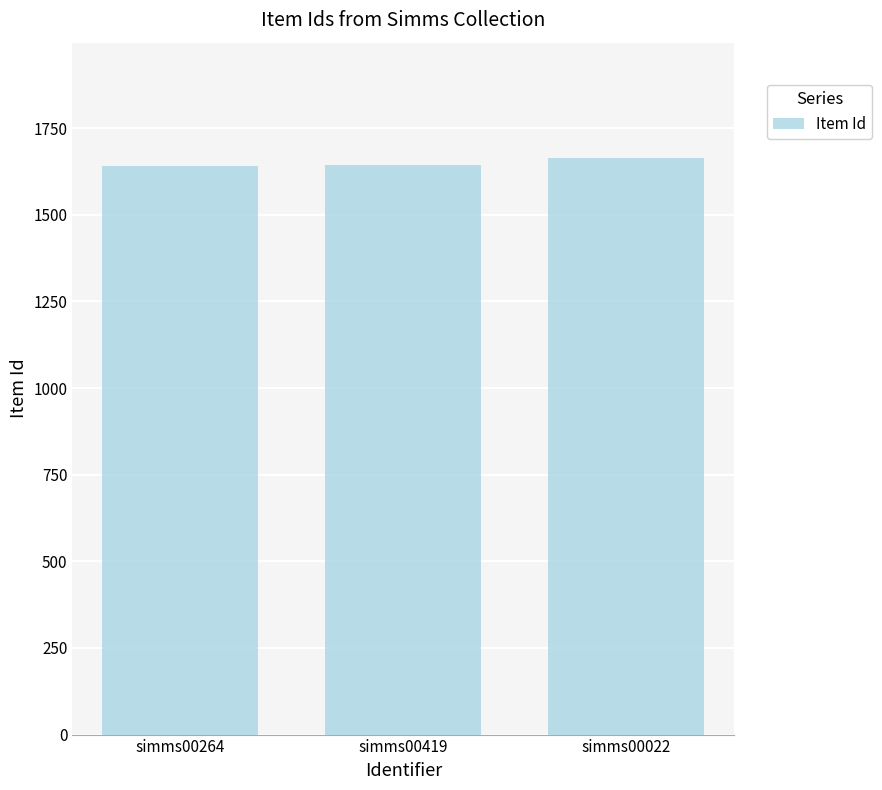

What is the smallest value displayed?

1642